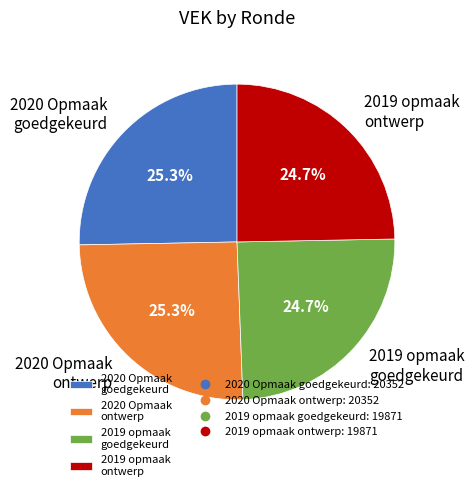

What is the ratio of the value at 2019 opmaak goedgekeurd to the value at 2019 opmaak ontwerp?

1.0